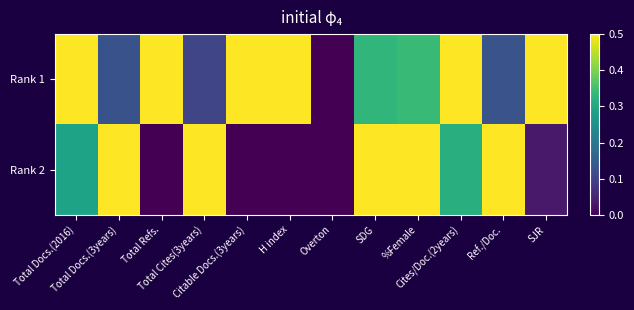

What is the total value across all series at %Female?

0.8